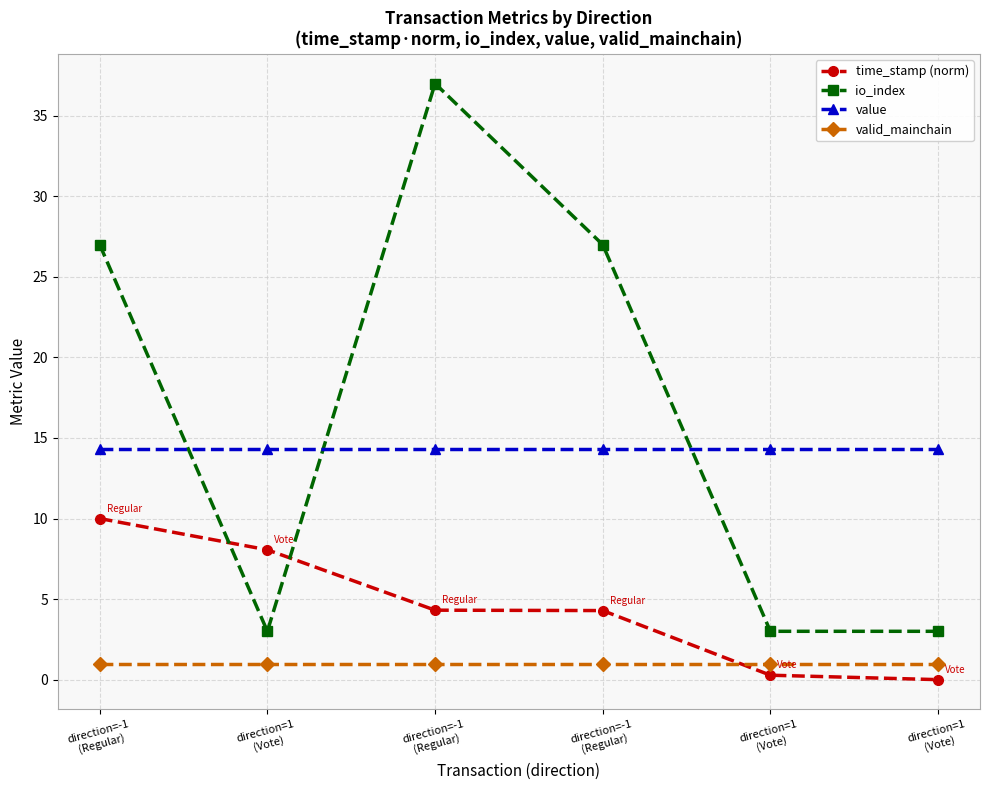

What is the difference between the io_index values at direction=1
(Vote) and direction=-1
(Regular)?

24.0